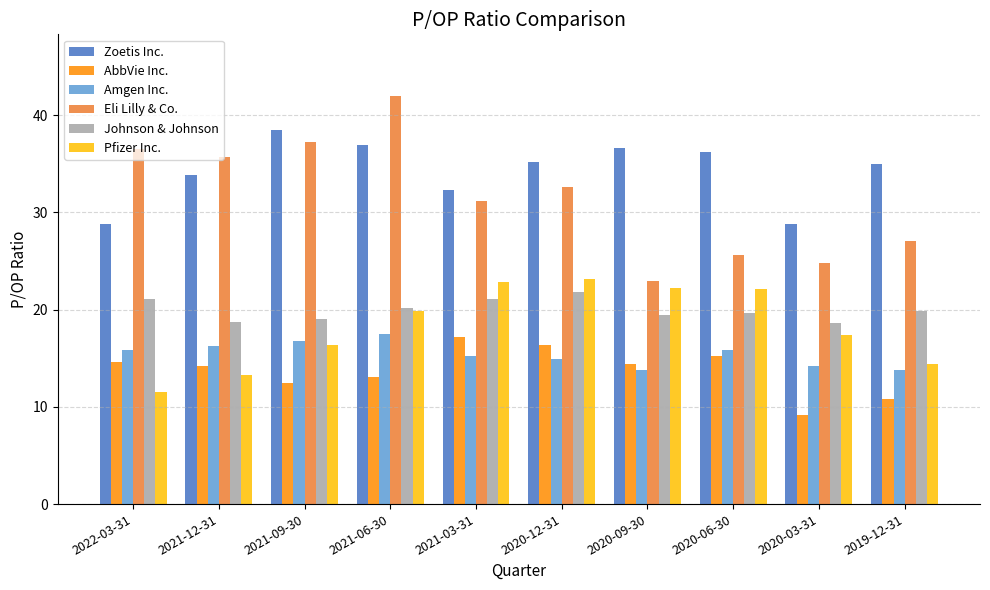

What value does the Amgen Inc. series have at 2022-03-31?

15.9